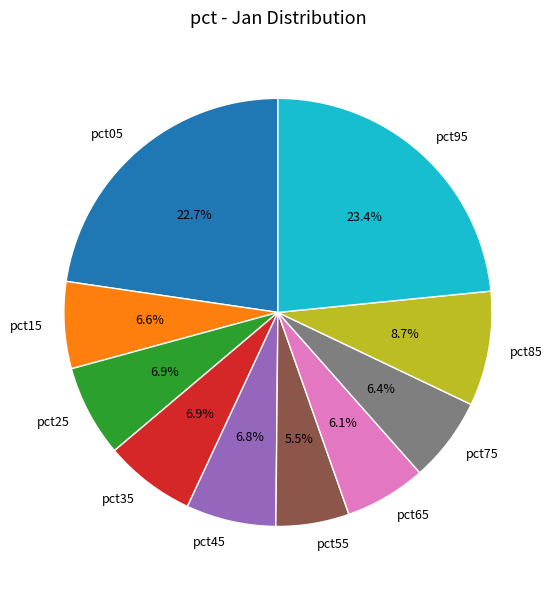

Count the number of slices in the pie.

10